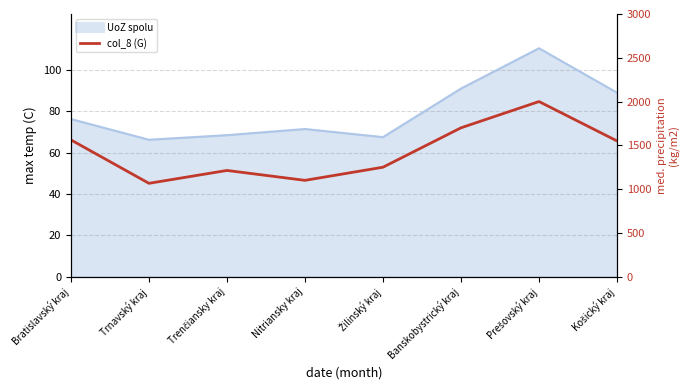

Which label corresponds to the largest value in the chart?

Prešovský kraj